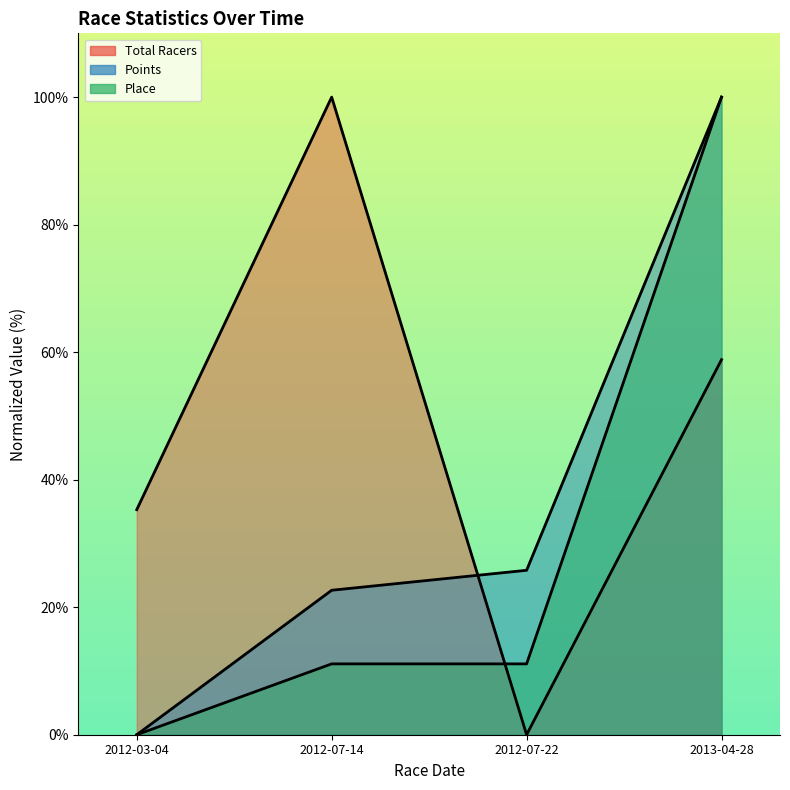

What is the difference between the maximum and minimum values in the Points series?

100.0